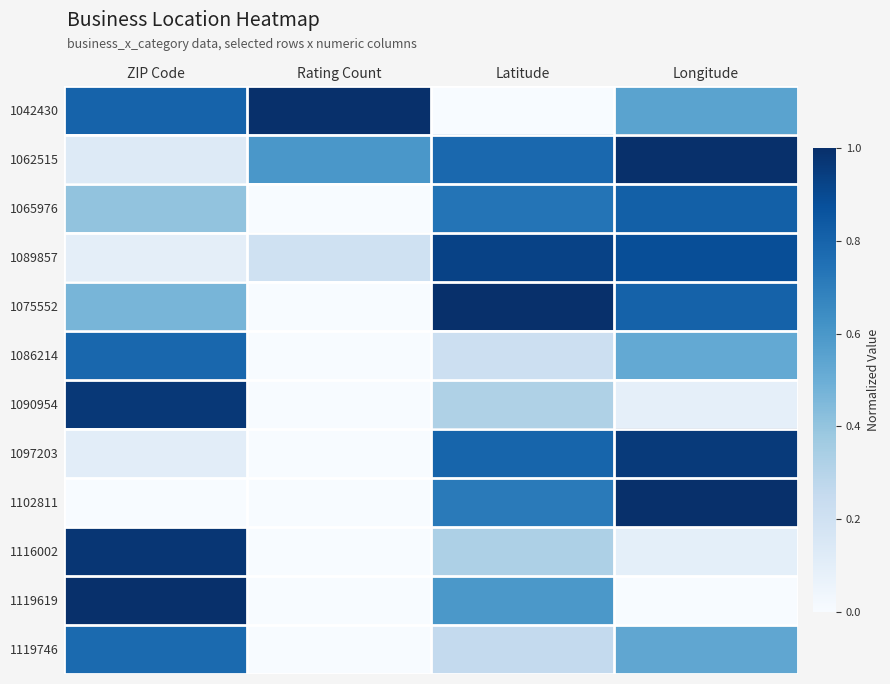

What is the difference between the highest and lowest values at Latitude?

1.0